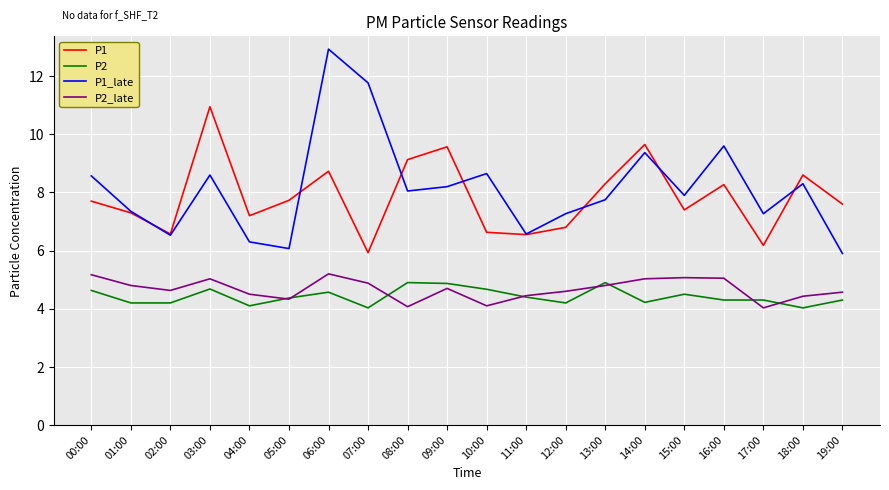

What is the lowest value of the P2_late series?

4.0